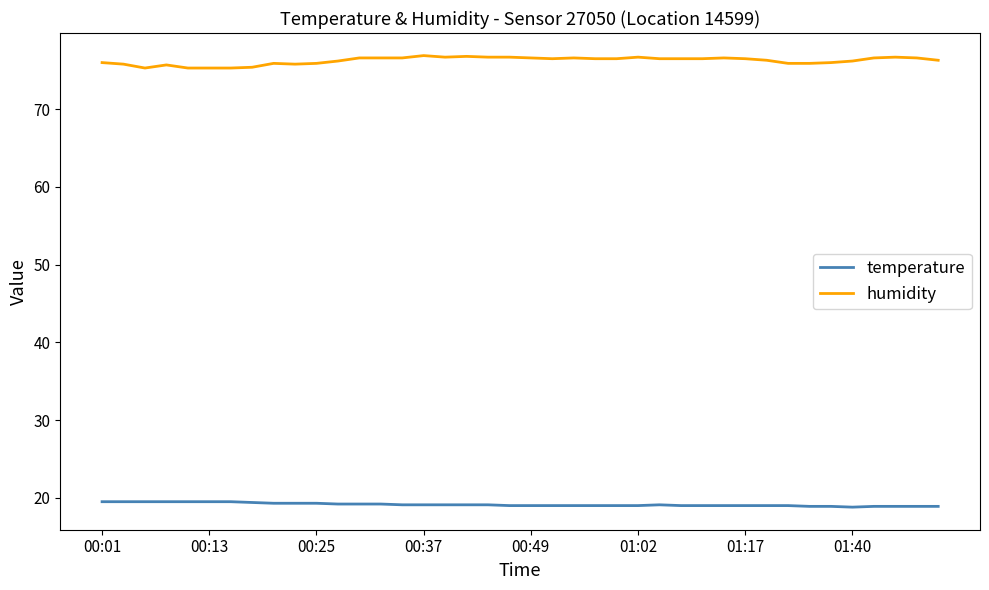

Which series has the largest total across all categories?

humidity